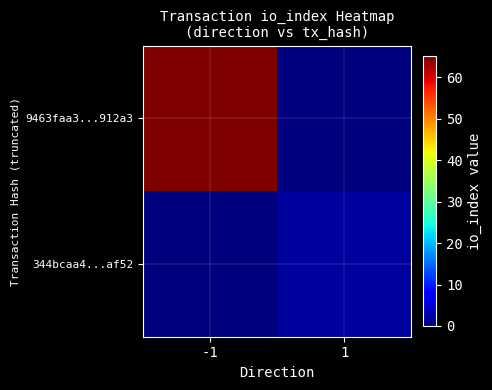

Which series changed the most between -1 and 1?

9463faa3...912a3